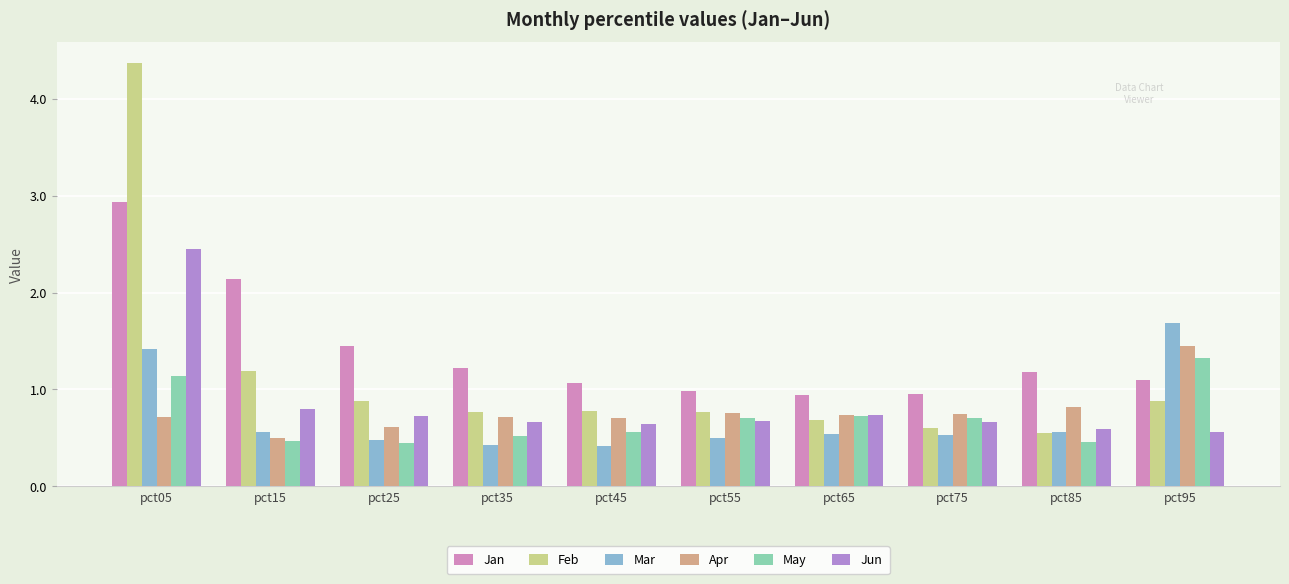

How many series are shown in this chart?

6